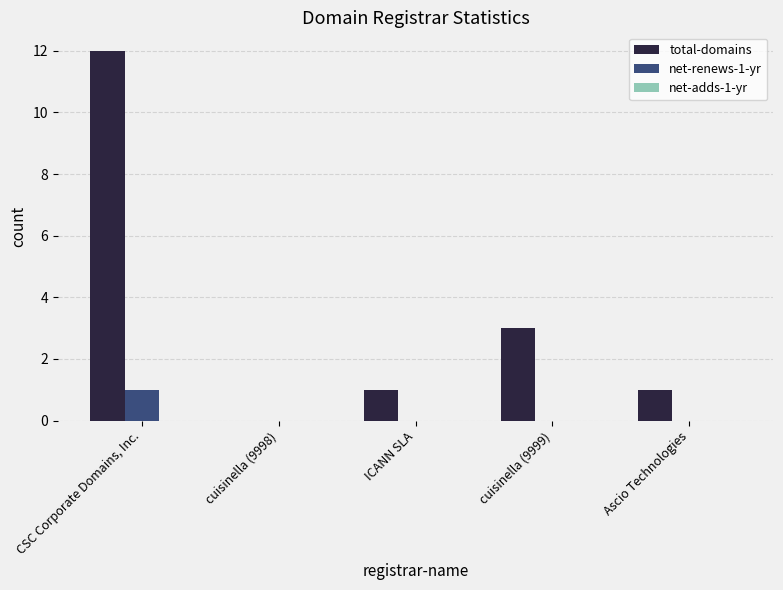

At which category is the sum across all series the highest?

CSC Corporate Domains, Inc.